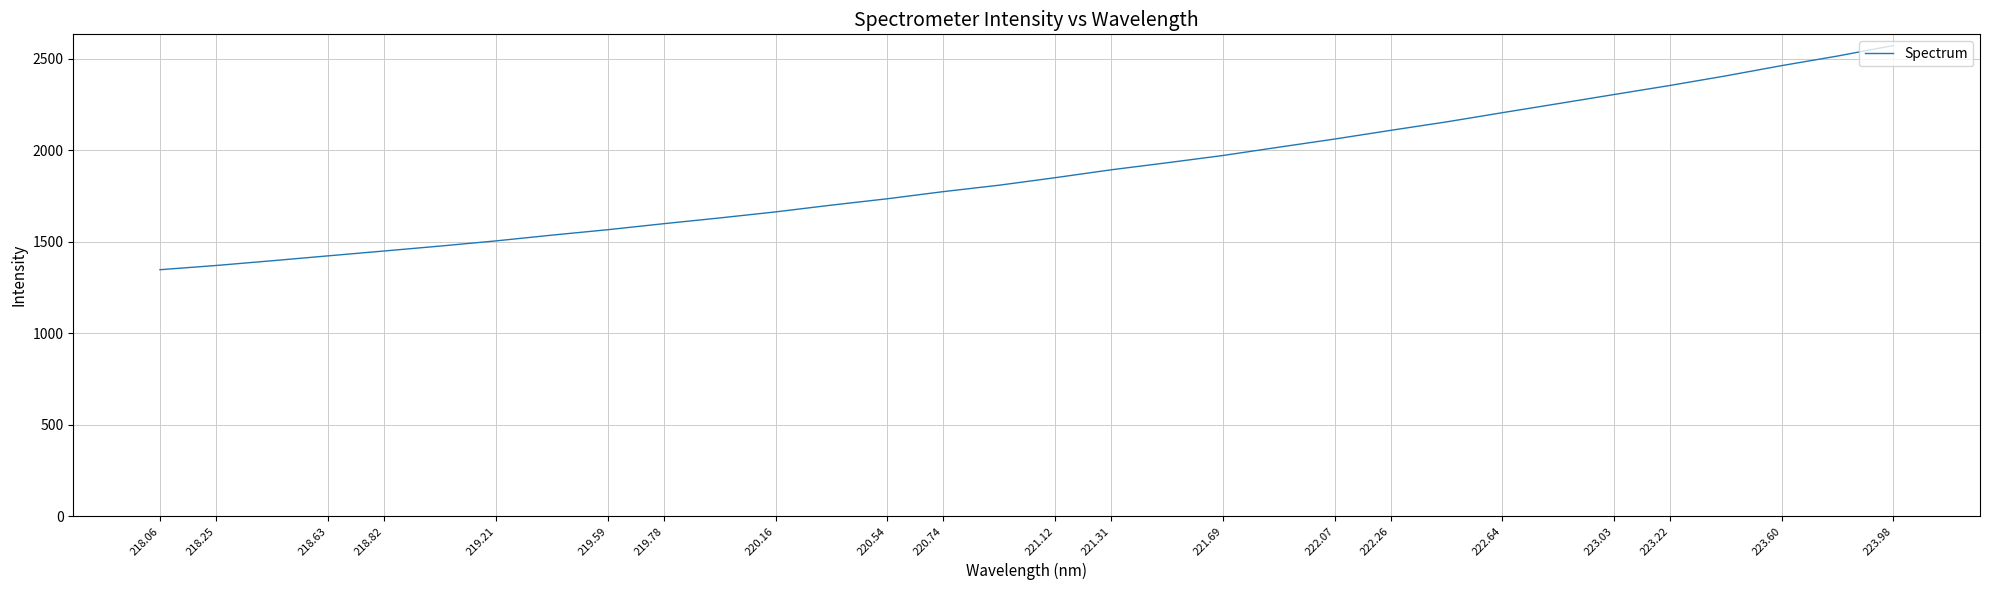

What is the minimum value shown in the chart?

1346.7